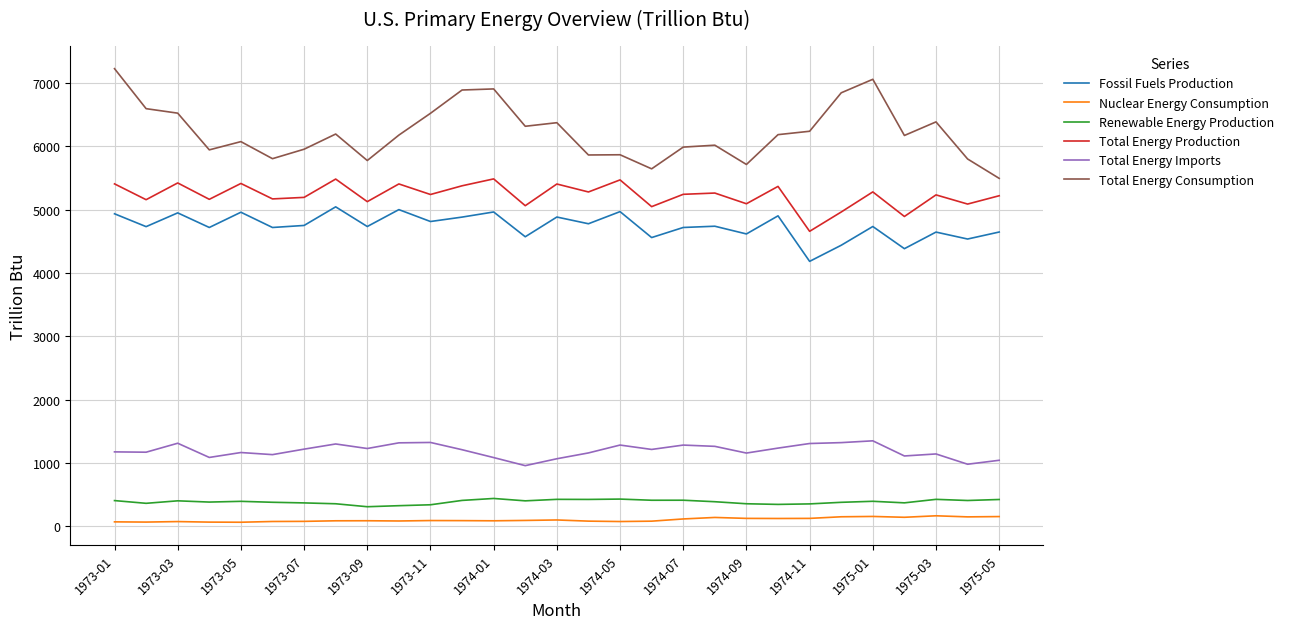

What is the average value of the Fossil Fuels Production series?

4739.3